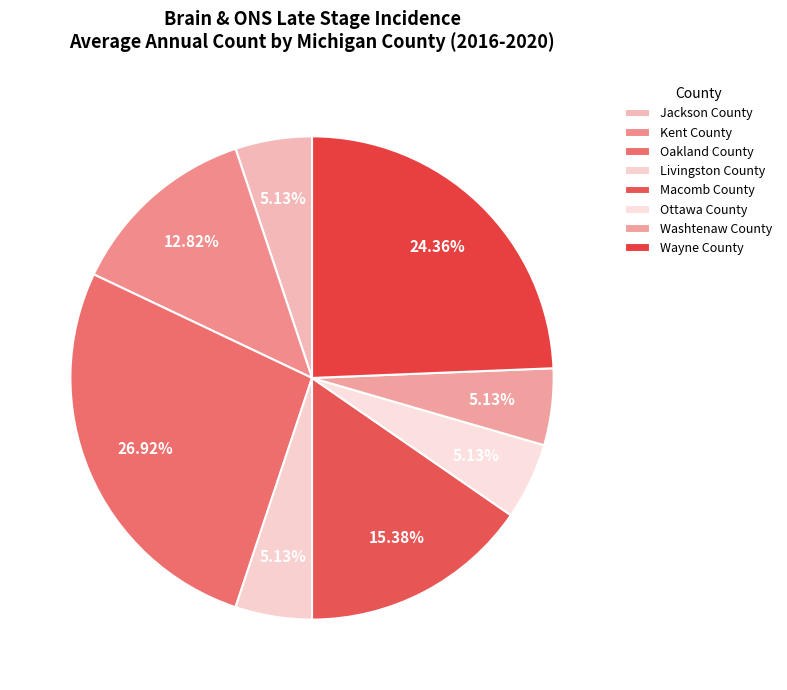

Approximately how many times larger is the value at Jackson County compared to Macomb County?

0.3